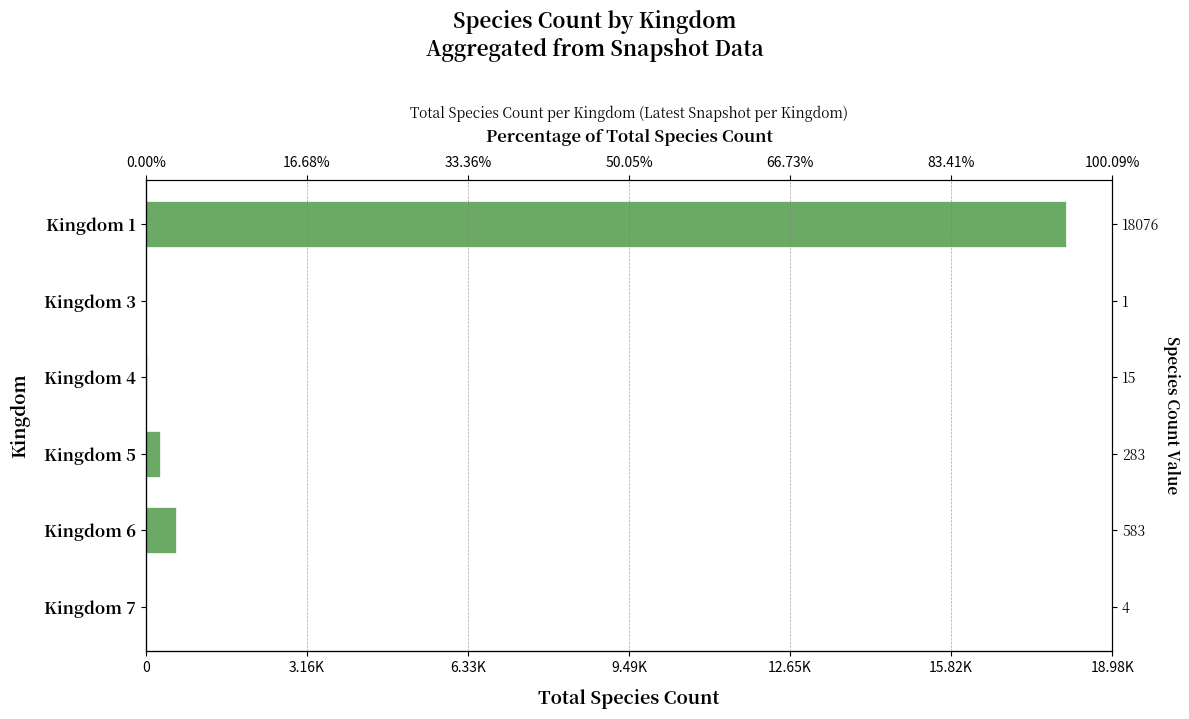

Are the bars grouped side by side (vs. stacked)?

No